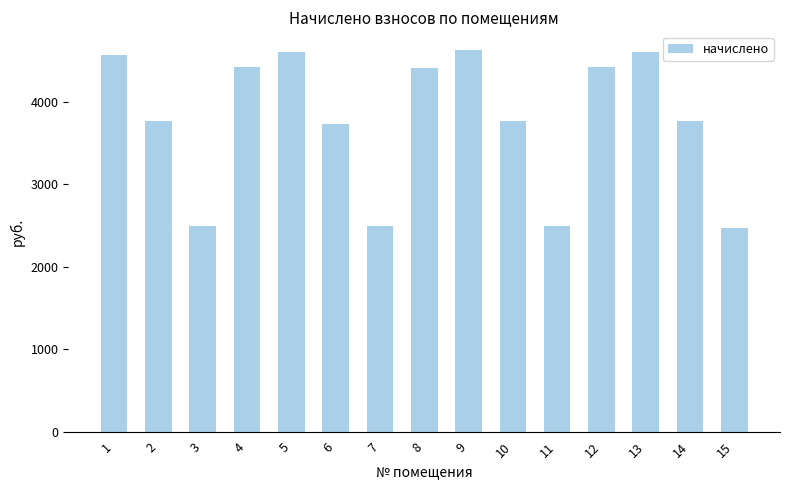

The chart shows a value of 1108.3 at 8. True or false?

False